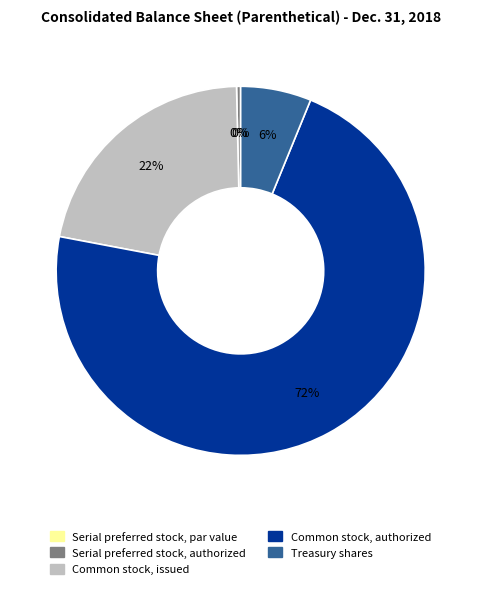

To the nearest percent, what is the difference between the largest and smallest slice percentages?

72%